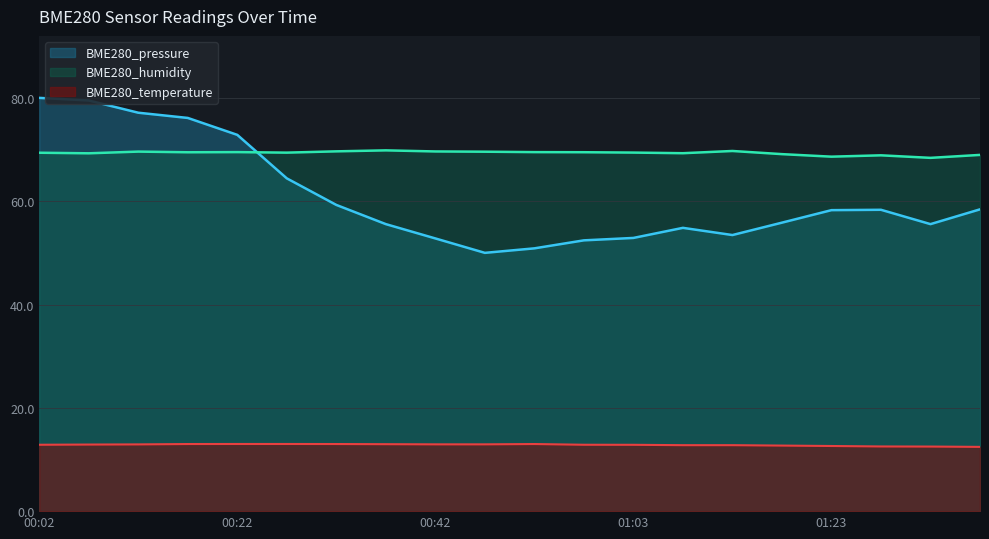

True or false: BME280_pressure_scaled and BME280_humidity cross at least once.

True